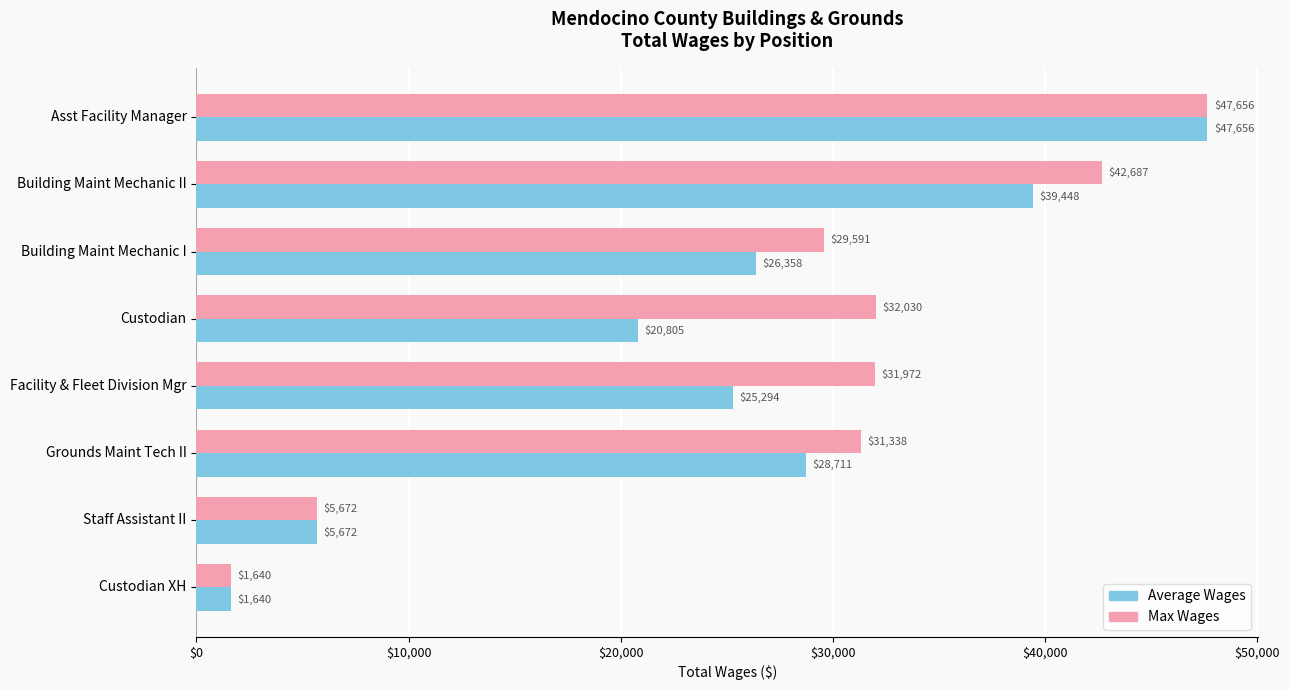

Between Asst Facility Manager and Custodian, which series saw the biggest shift?

Average Wages